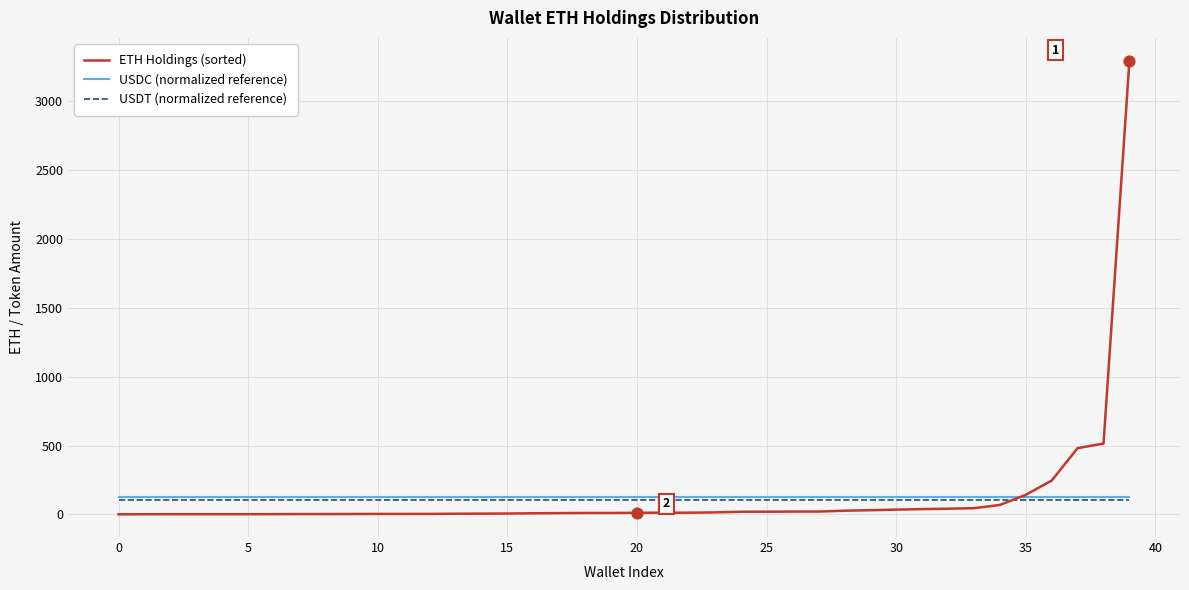

What are all the series names shown in the legend?

ETH Holdings (sorted), USDC (normalized reference), USDT (normalized reference)